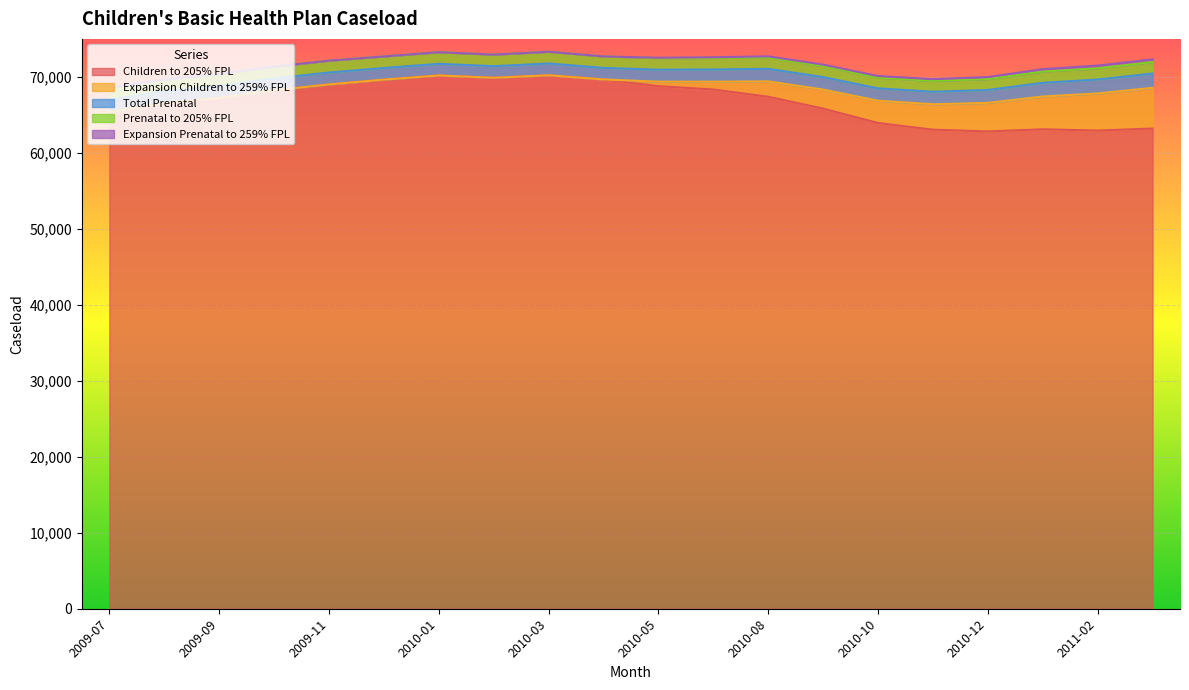

What is the sum of the Prenatal to 205% FPL values at 2011-02 and 2009-12?

3006